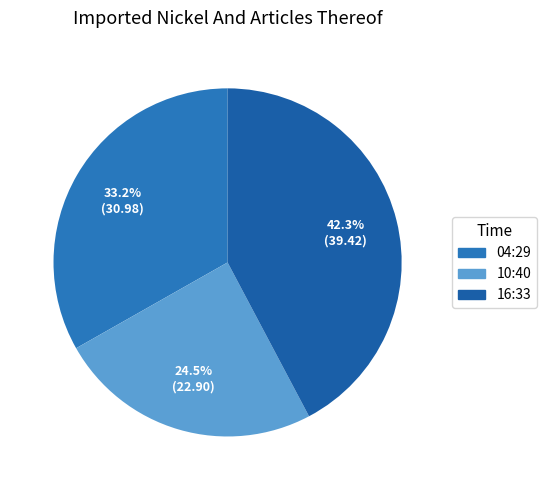

Count the number of slices in the pie.

3